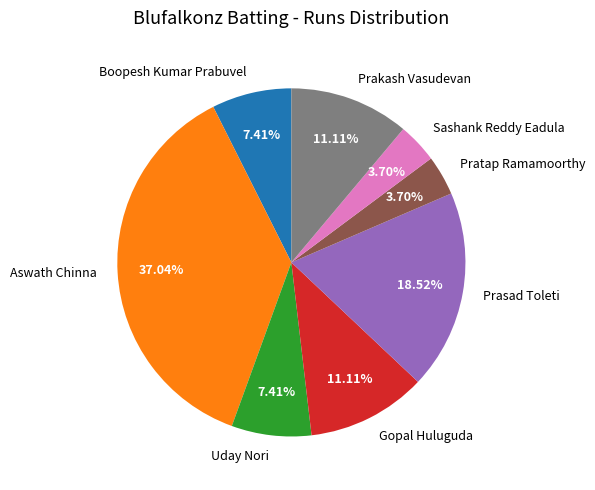

What is the largest slice in the pie chart?

Aswath Chinna